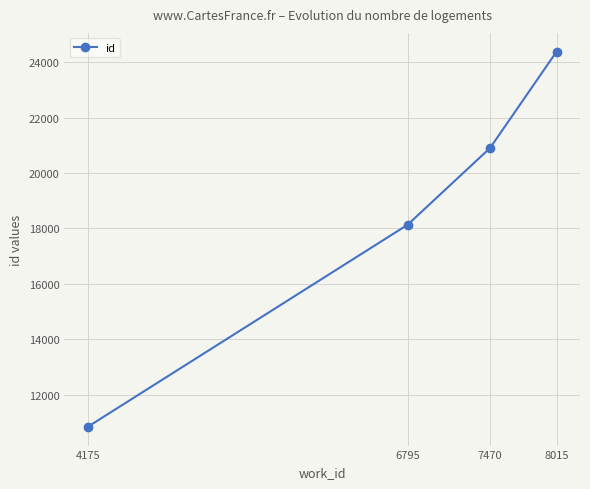

Reading left to right, transcribe all the data shown in this chart.

4175=10833	6795=18129	7470=20898	8015=24379